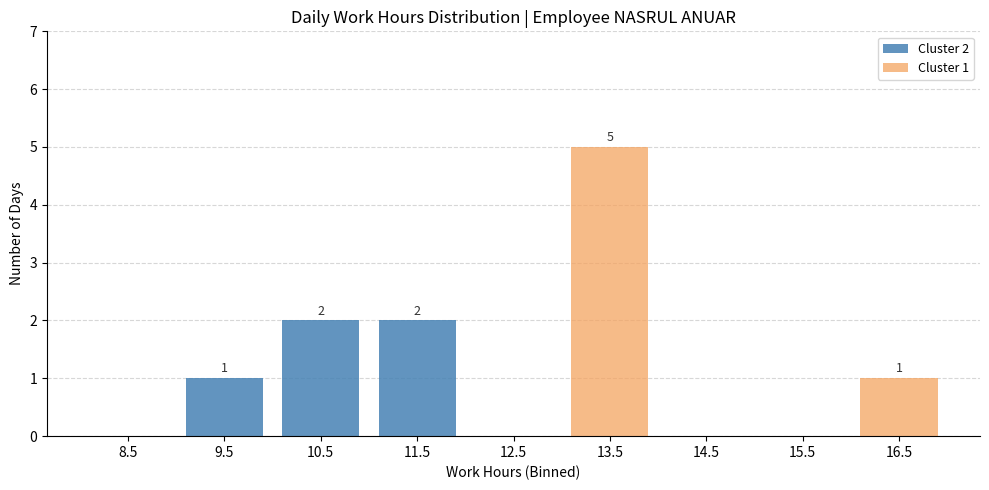

Reading left to right, transcribe the values for Cluster 2.

8.5=0	9.5=1	10.5=2	11.5=2	12.5=0	13.5=0	14.5=0	15.5=0	16.5=0